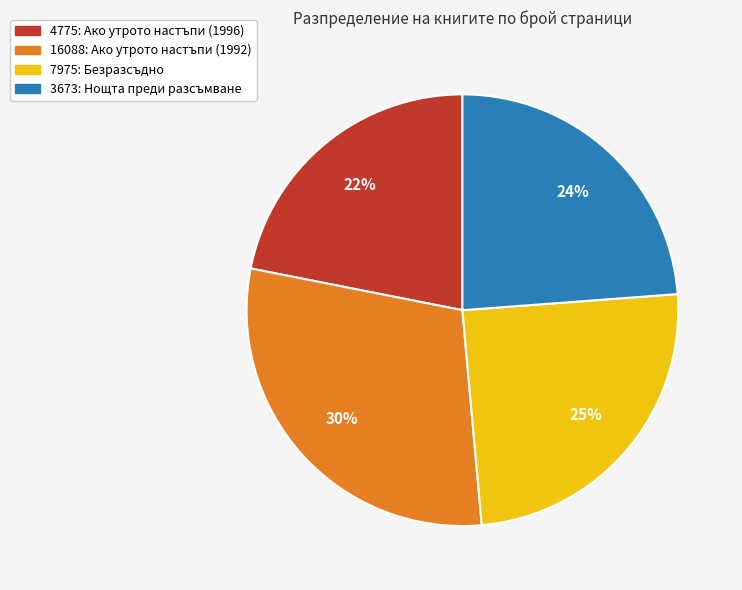

Between 4775: Ако утрото настъпи (1996) and 3673: Нощта преди разсъмване, which is larger?

3673: Нощта преди разсъмване